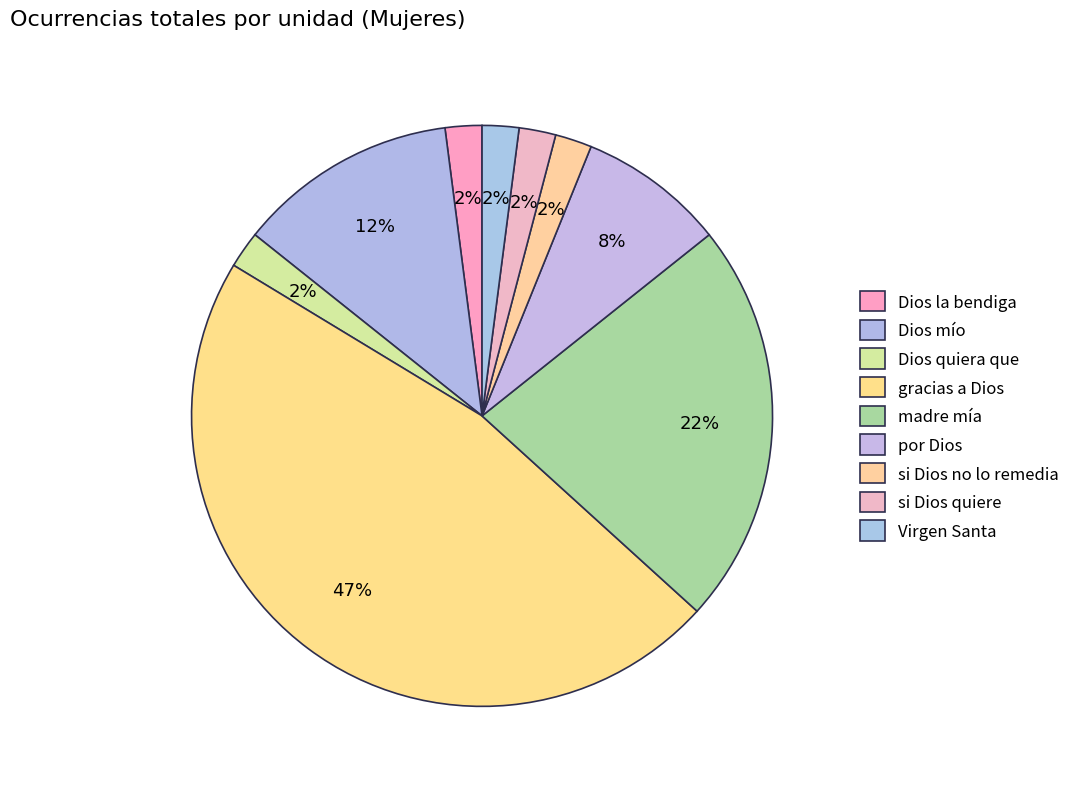

To the nearest percent, what percentage of the pie is Virgen Santa?

2%